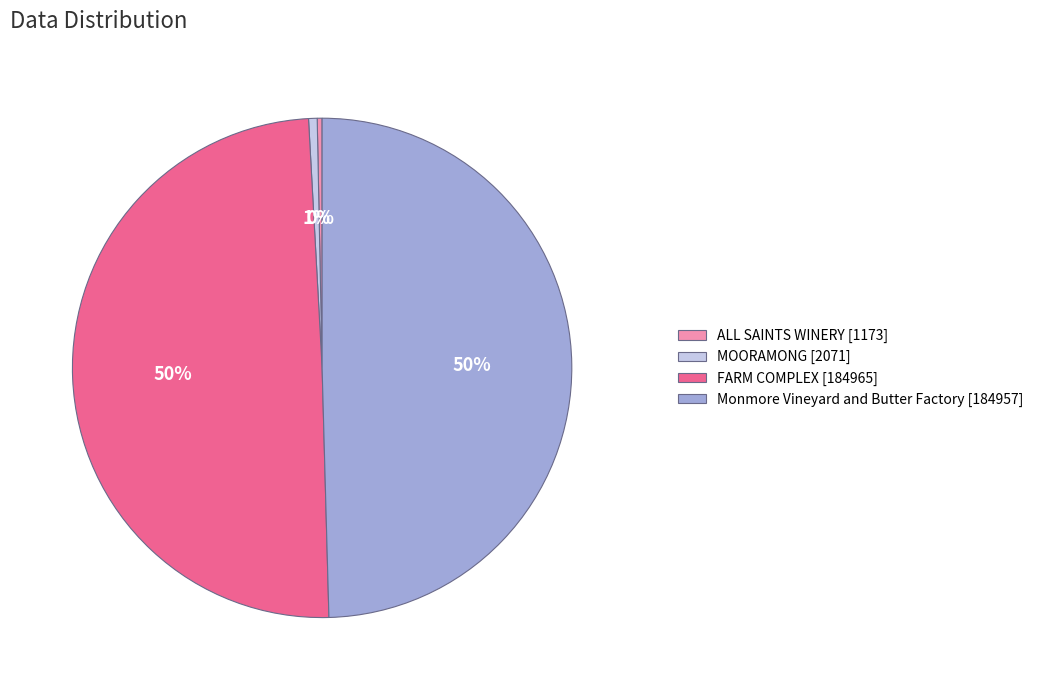

True or false: FARM COMPLEX accounts for 60% of the total.

False